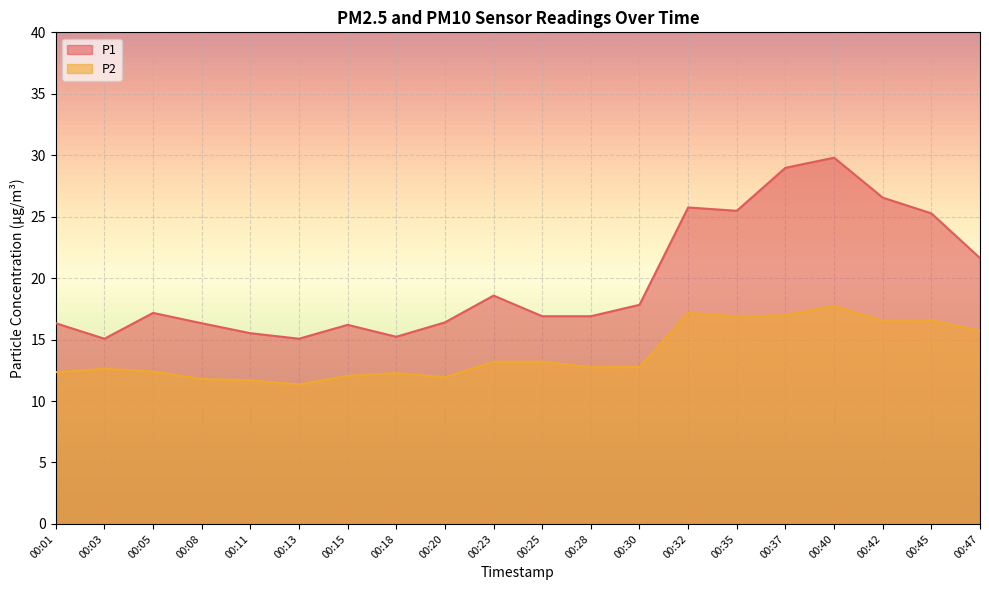

What is the sum of the P2 values at 00:08 and 00:11?

23.5